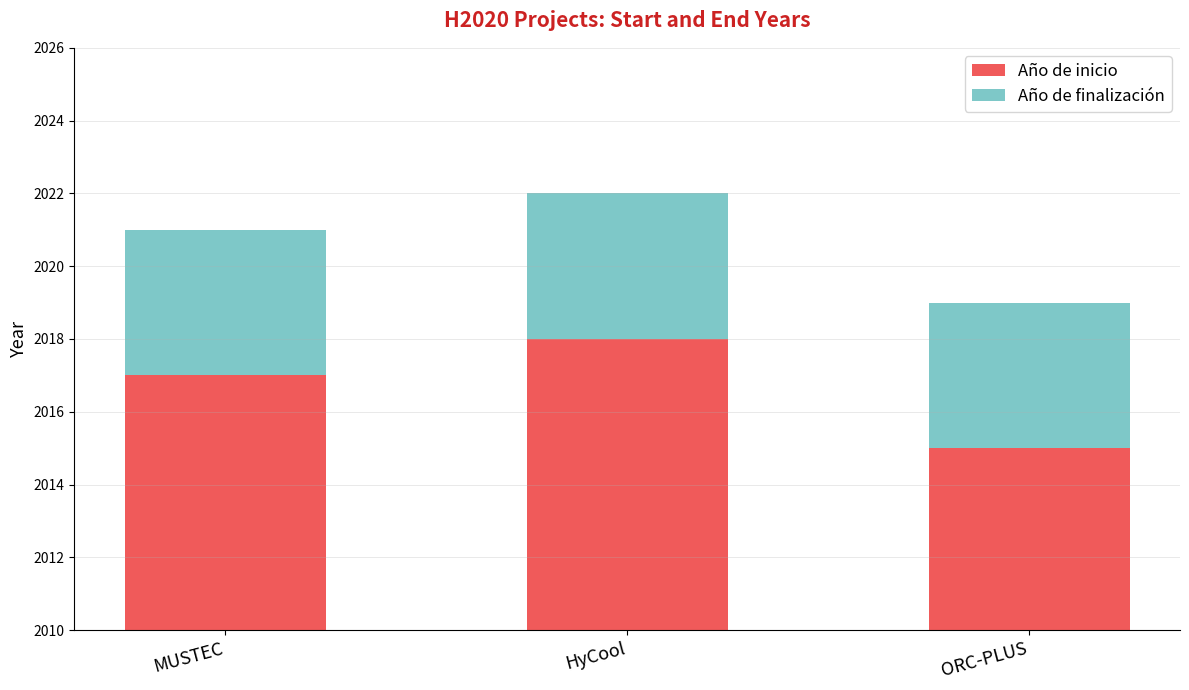

Reading left to right, transcribe all the data shown in this chart.

Año de inicio: MUSTEC=2017	HyCool=2018	ORC-PLUS=2015
Año de finalización: MUSTEC=4	HyCool=4	ORC-PLUS=4